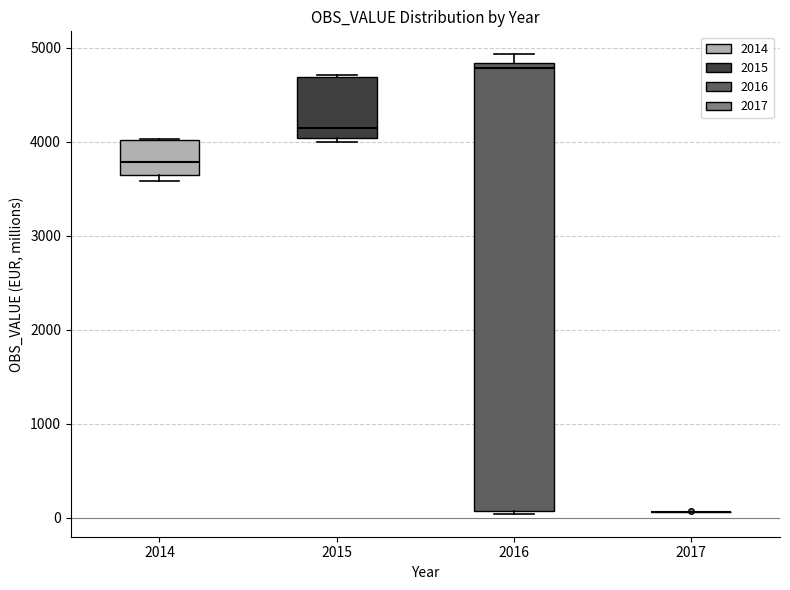

Reading left to right, read every box against the y-axis: the position of its median line, the range the box covers, and the ends of its whiskers. The values are not printed on the chart, so give them approximately, as read against the axis.

2014: median 3800, box 3700 to 4000, whiskers 3600 to 4000
2015: median 4100, box 4000 to 4700, whiskers 4000 (just below the box's lower edge) to 4700
2016: median 4800 (just below the box's upper edge), box 100 to 4800, whiskers 0 to 4900
2017: box collapsed to a line at 100, whiskers 100 to 100